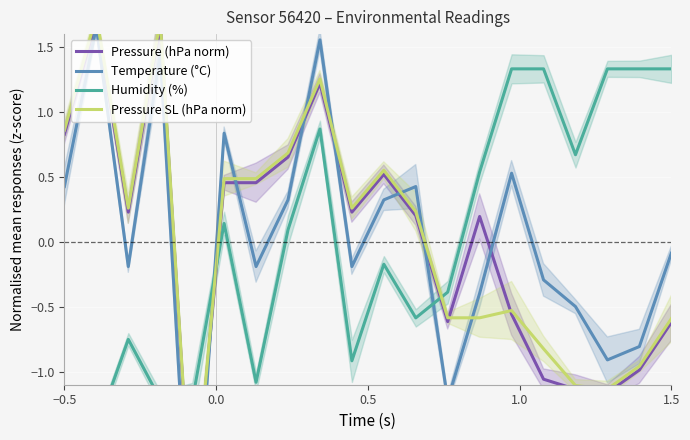

What is the smallest value displayed?

-2.8